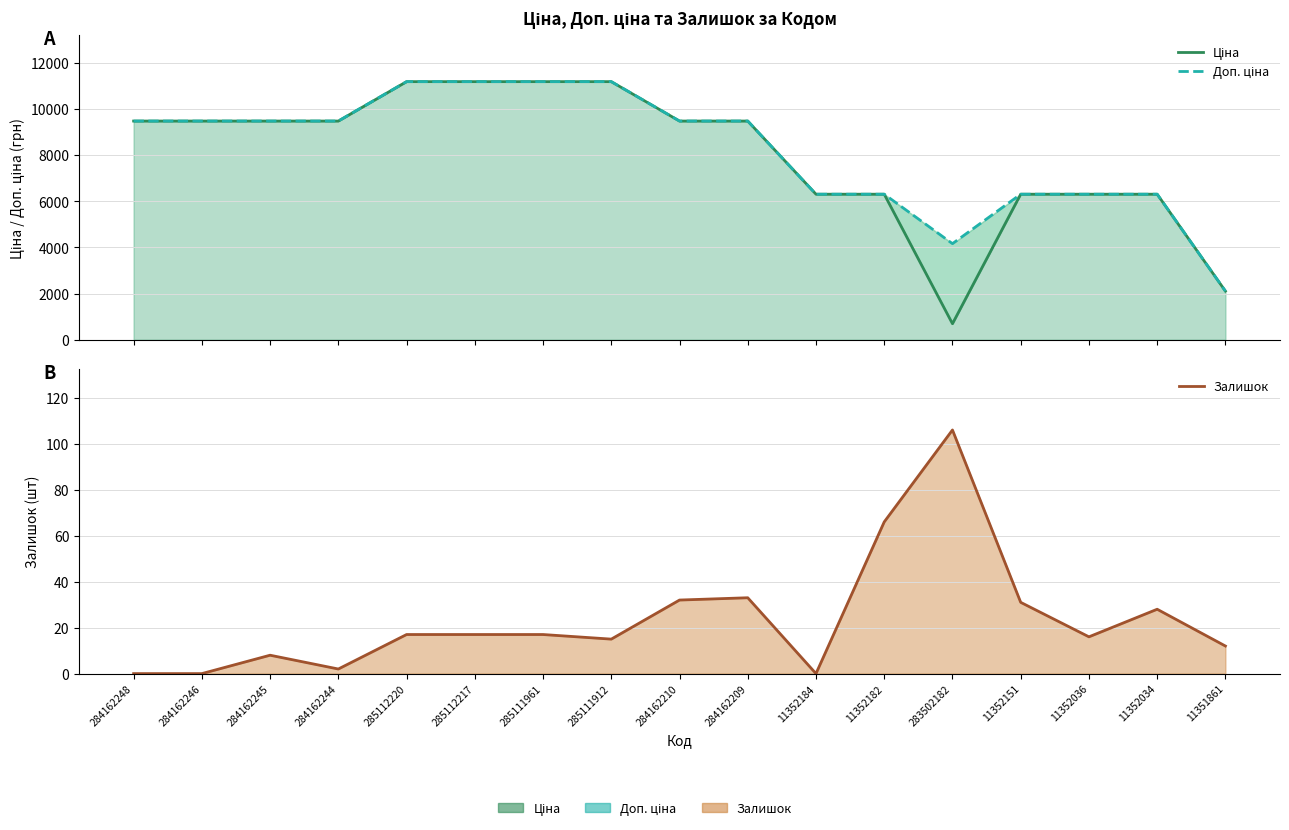

What is the difference between the second highest and minimum values in the Залишок series?

66.0